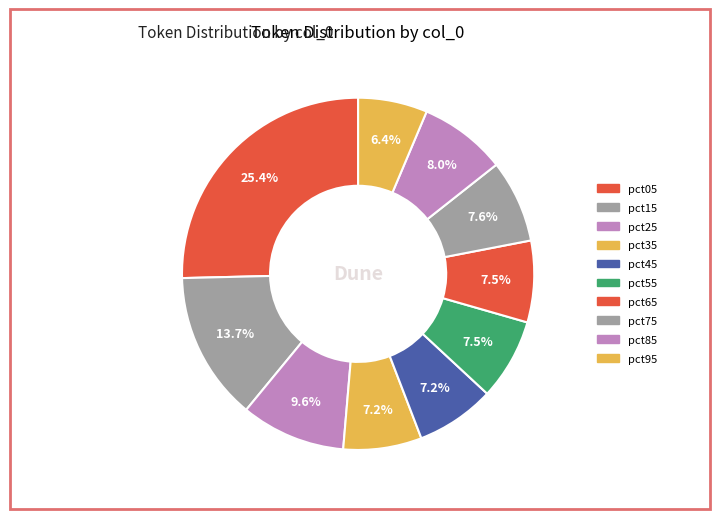

To the nearest percent, what is the difference between the largest and smallest slice percentages?

19%